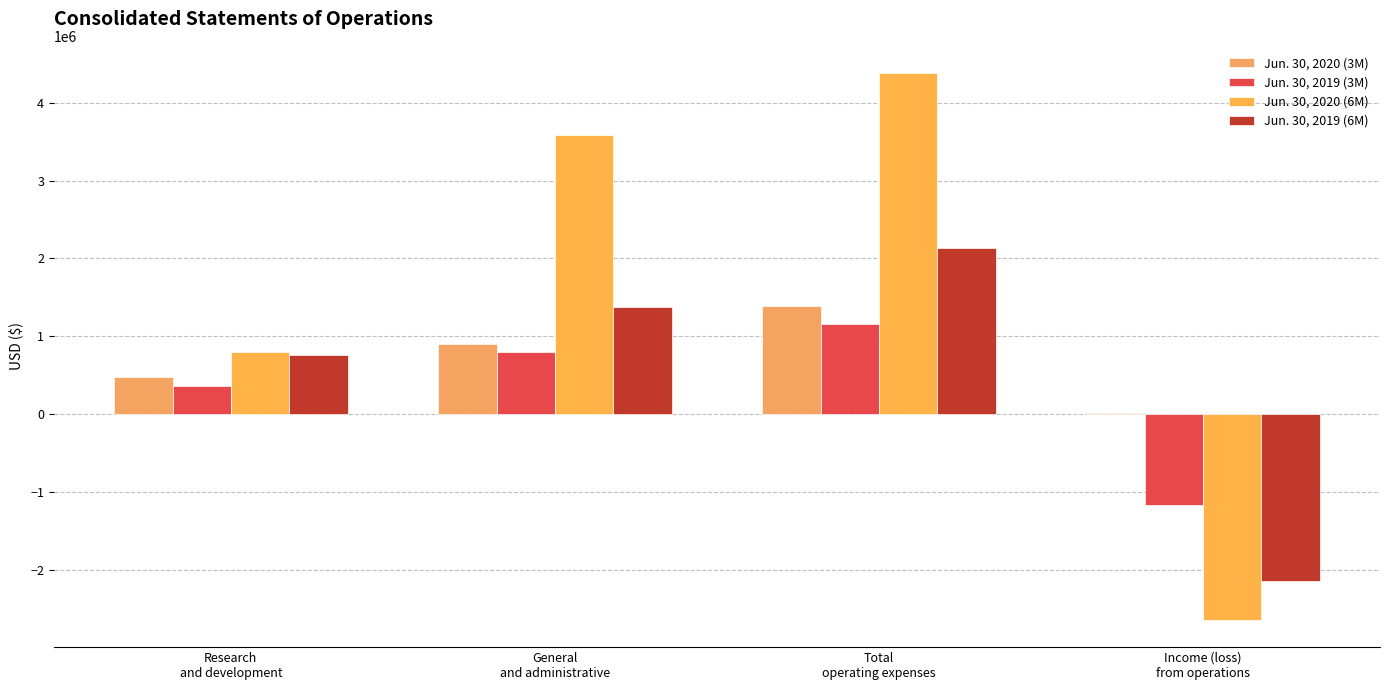

Between Research
and development and Income (loss)
from operations, which series saw the biggest shift?

Jun. 30, 2020 (6M)